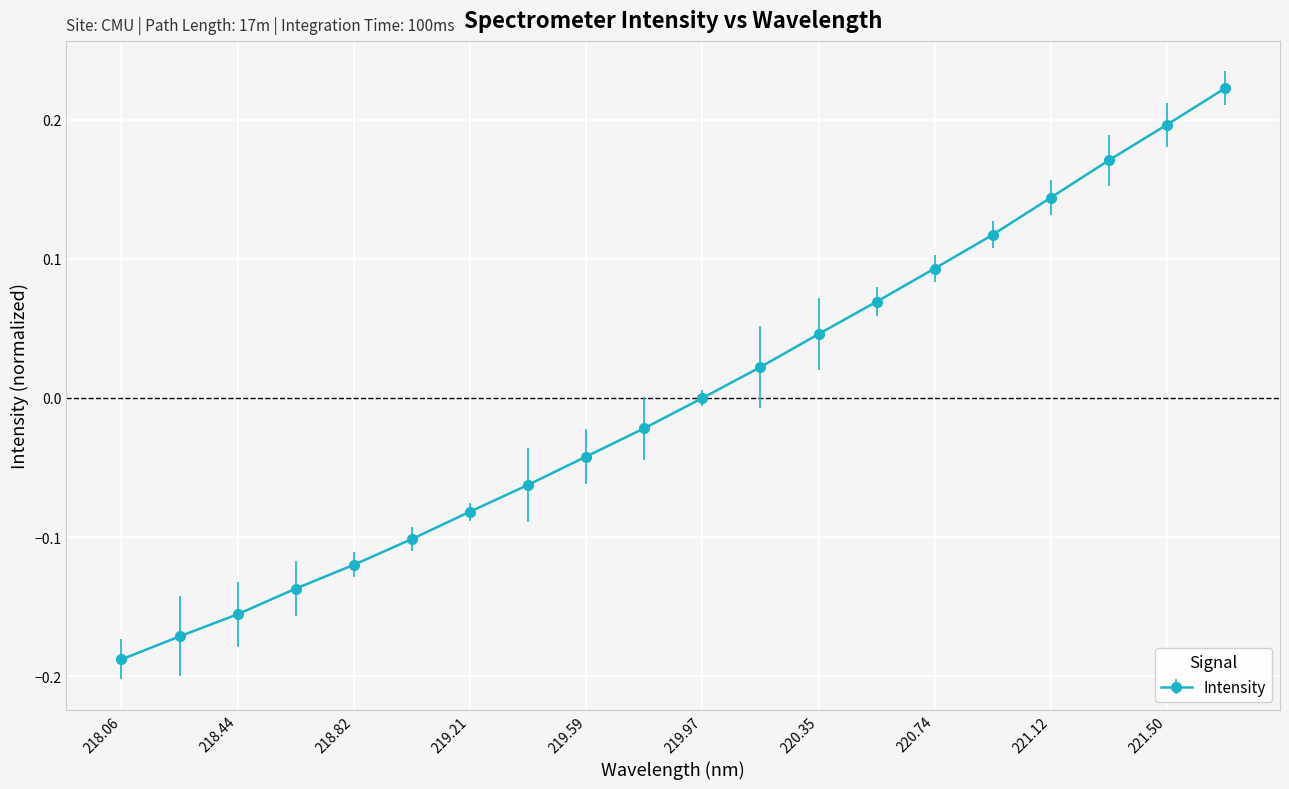

True or false: there are more than 1 points higher than both neighbors.

False